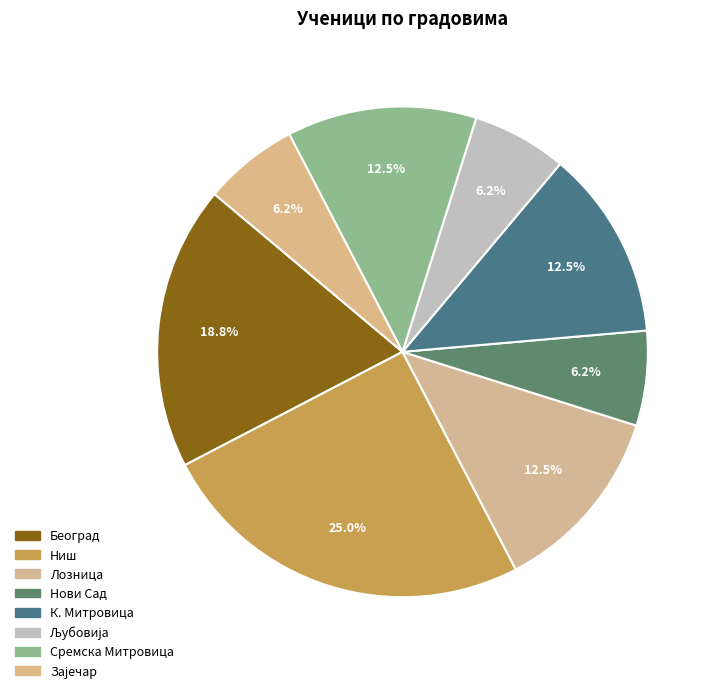

How many slices are in this pie chart?

8